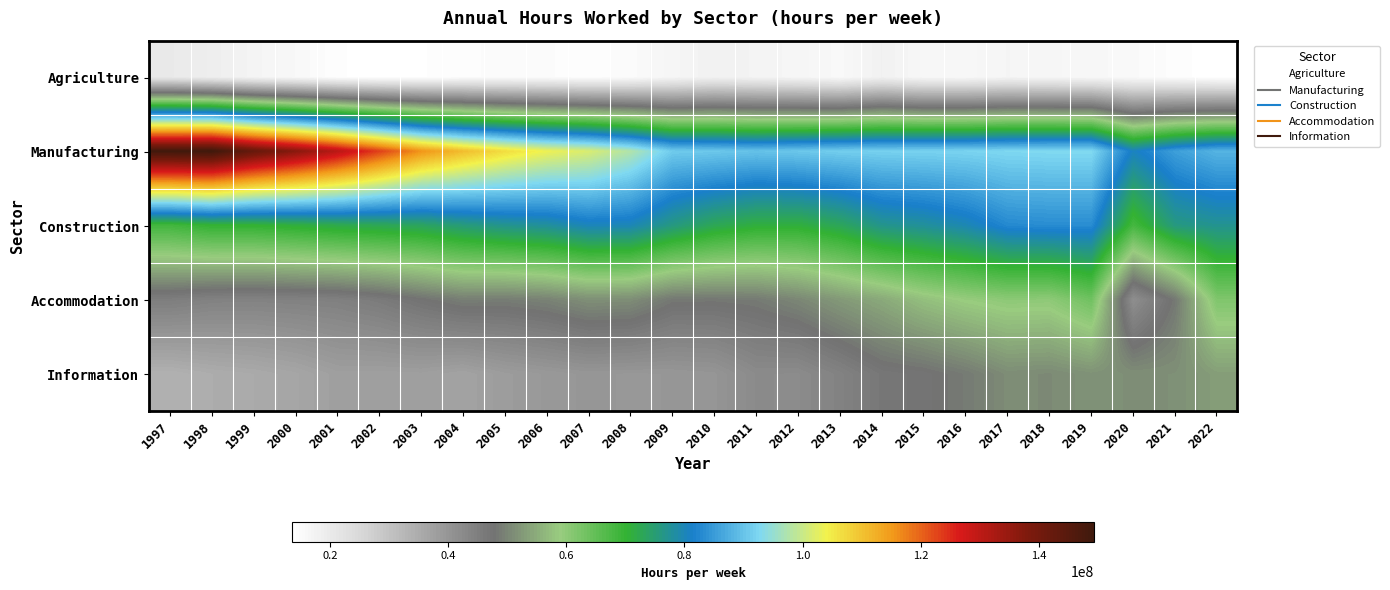

How many data points does each series have?

26